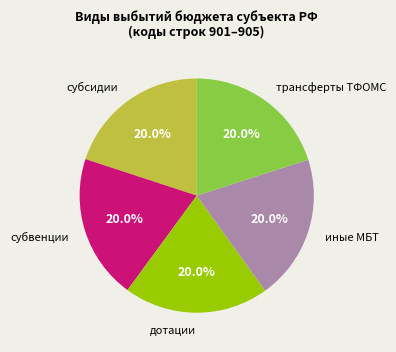

Does any single category account for the majority?

No